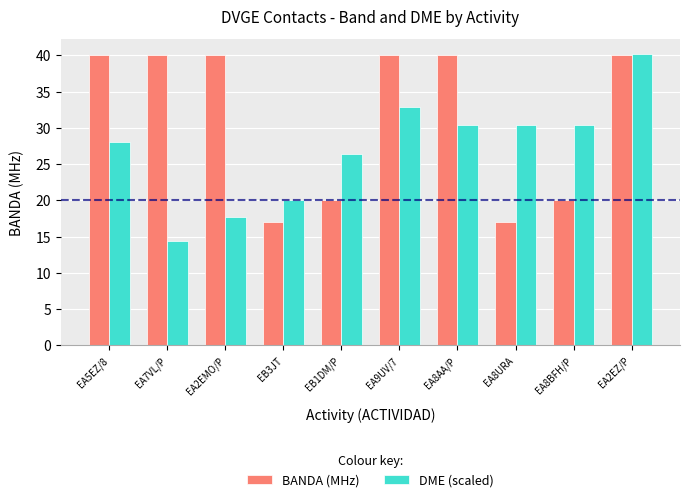

What is the spread (max minus min) of values at EB3JT?

3.0